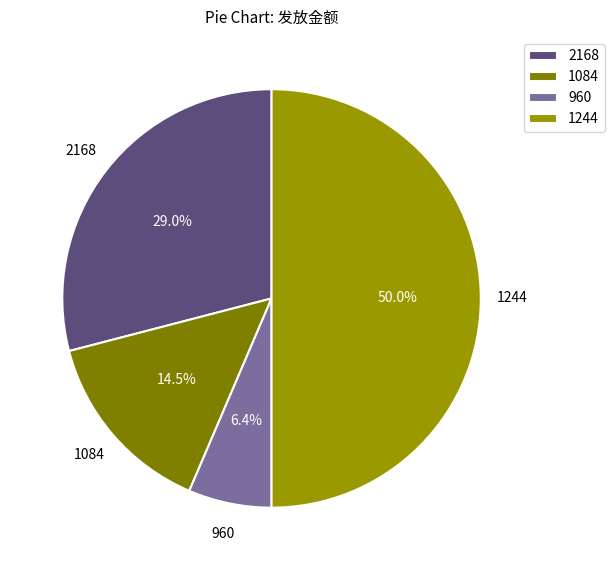

What is the smallest slice in the pie chart?

960